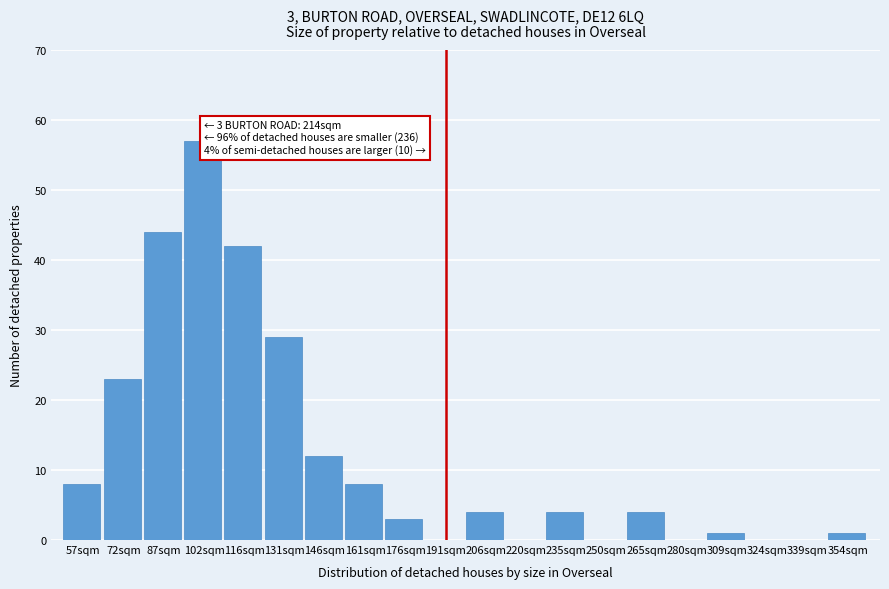

Reading right to left, what are all the values shown in this chart?

354sqm=1	339sqm=0	324sqm=0	309sqm=1	280sqm=0	265sqm=4	250sqm=0	235sqm=4	220sqm=0	206sqm=4	191sqm=0	176sqm=3	161sqm=8	146sqm=12	131sqm=29	116sqm=42	102sqm=57	87sqm=44	72sqm=23	57sqm=8